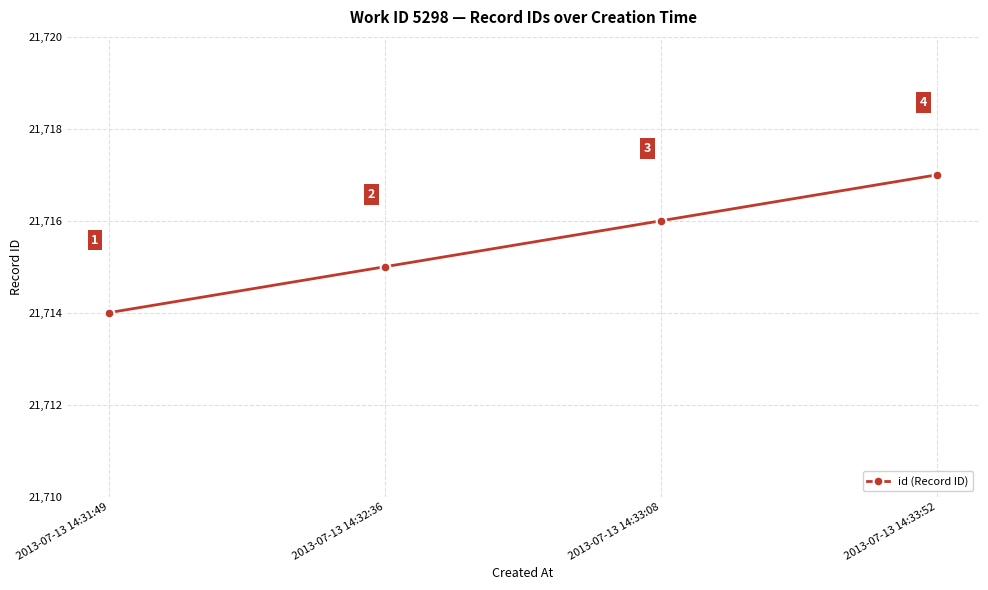

What is the label of the 2nd point from the right?

2013-07-13 14:33:08